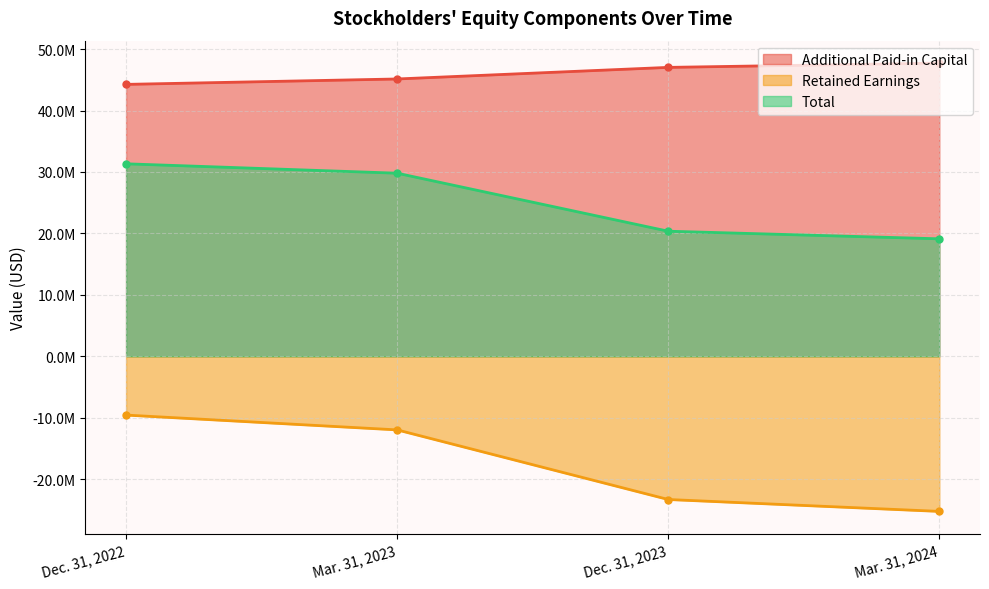

Where is Additional Paid-in Capital nearest to the value 45985002?

Mar. 31, 2023